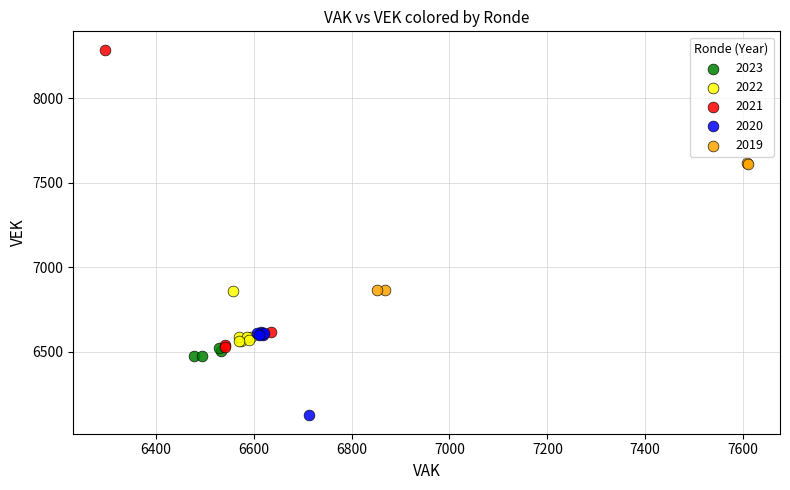

Which series contains the lowest Y value?

2020